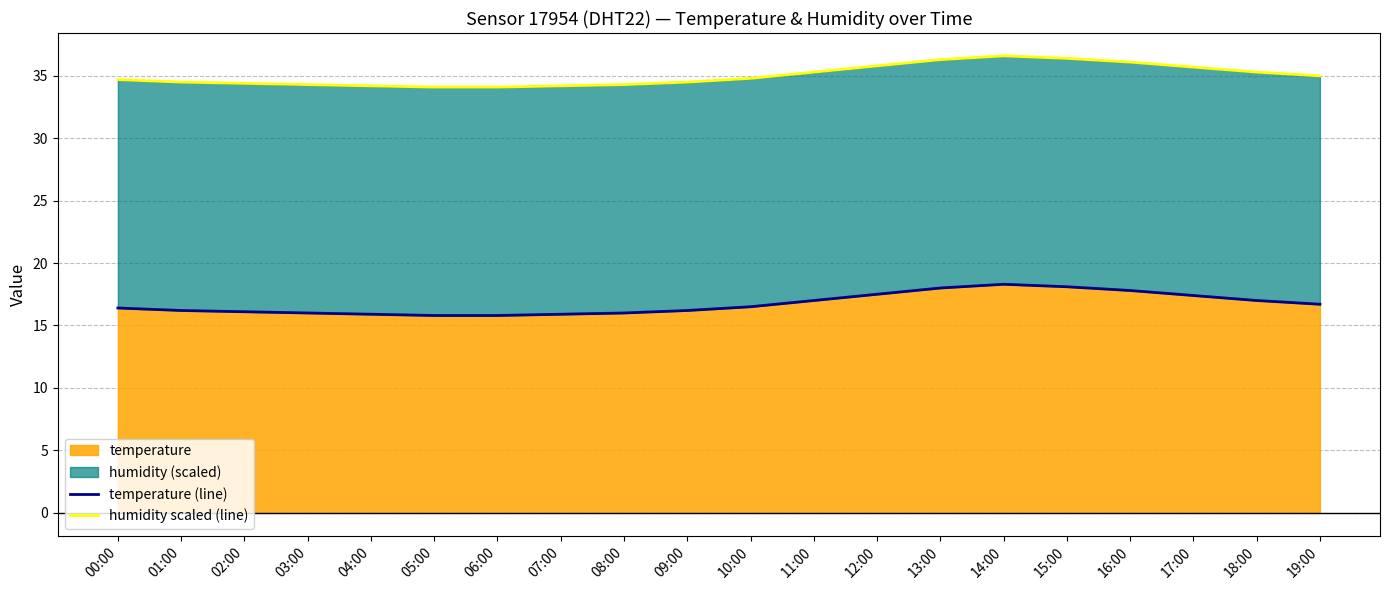

What is the total value across all series at 17:00?

53.1